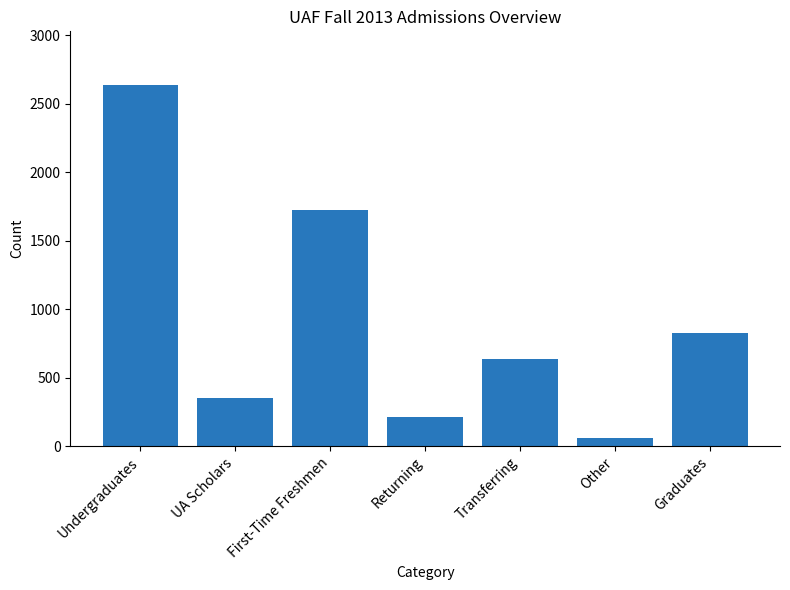

What is the label of the 4th bar from the left?

Returning